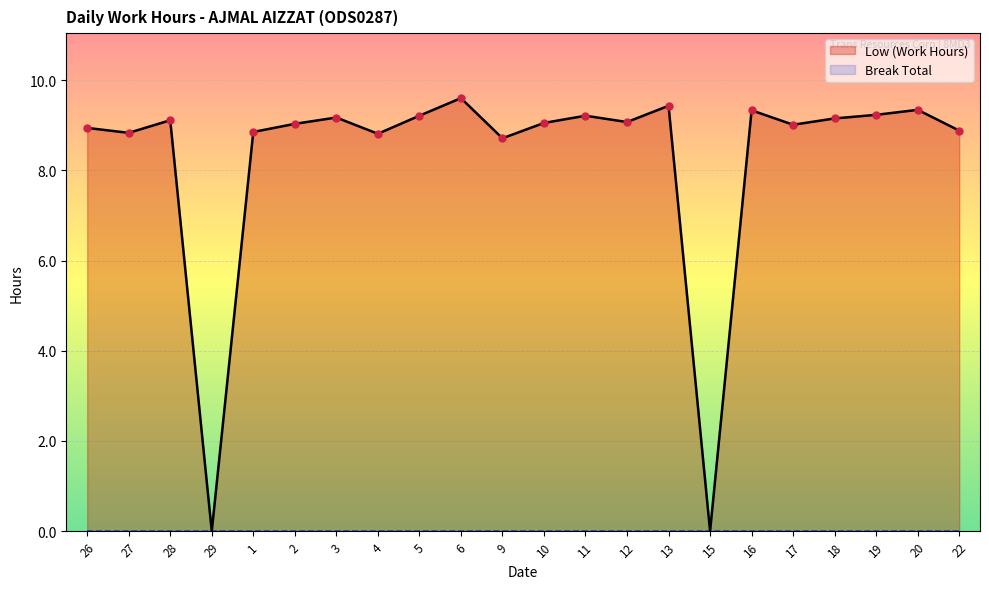

How many interior local valleys (lower than both neighbors) does the data have?

7